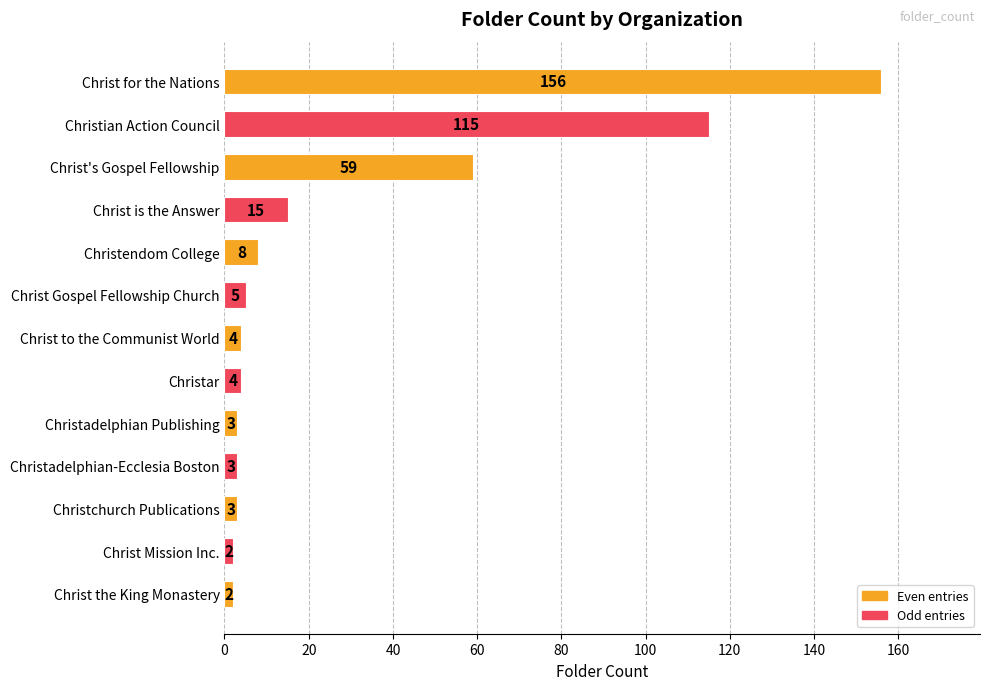

How many data points does each series have?

13